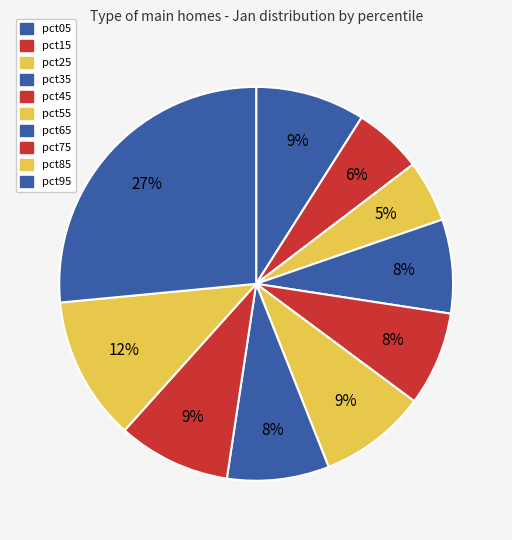

Count the number of slices in the pie.

10